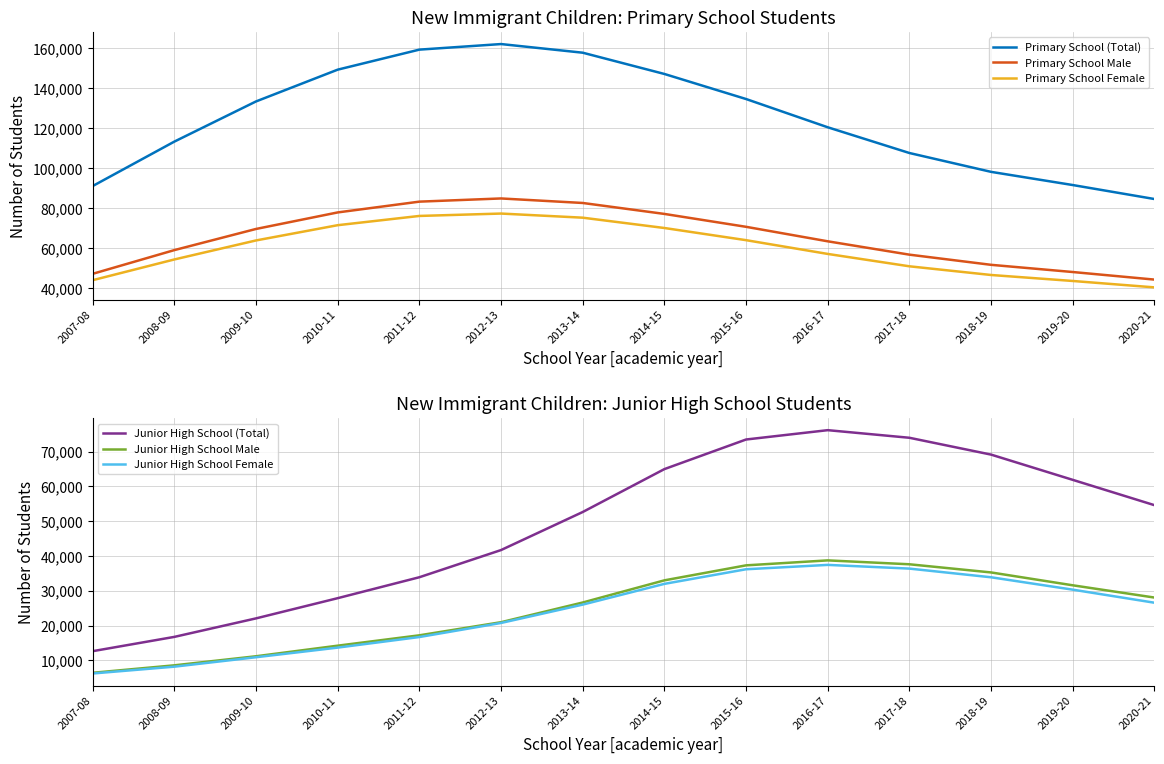

What is the lowest value of the Junior High School (Total) series?

12628